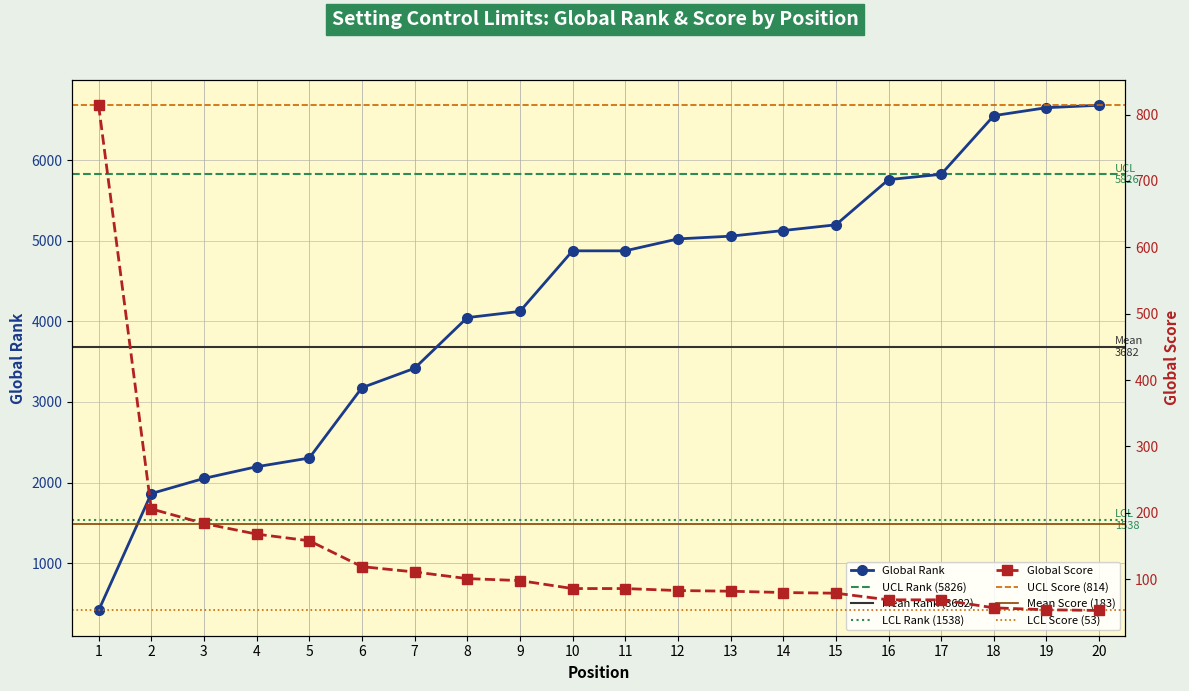

At which category does the chart reach its peak across all series?

20